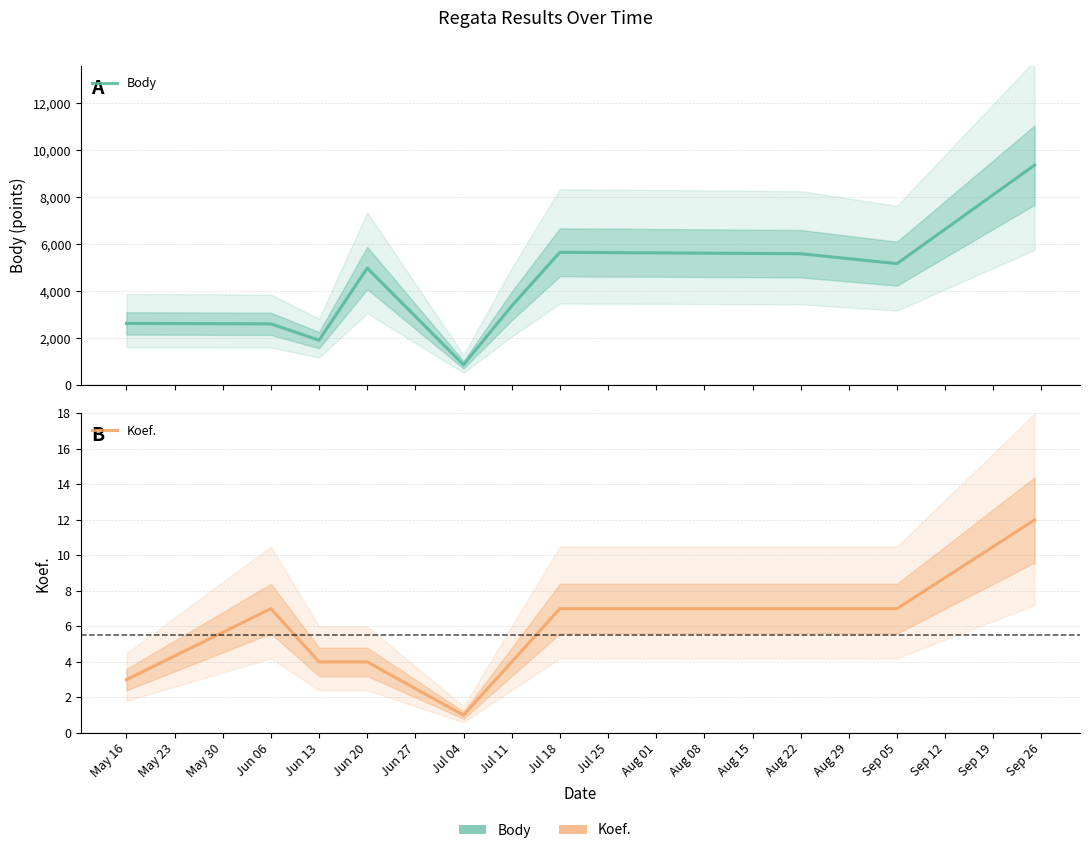

What is the difference between the second highest and minimum values in the Body series?

4781